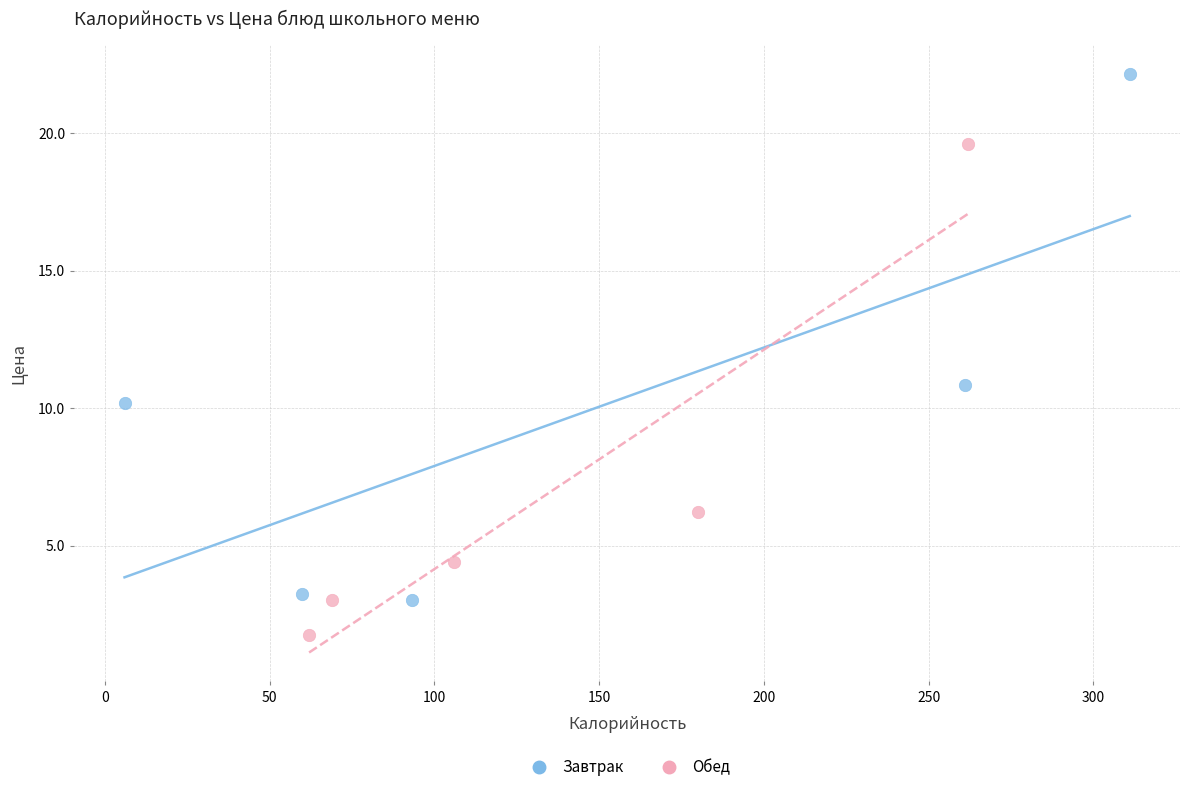

Which series has the widest spread of Y values?

Завтрак